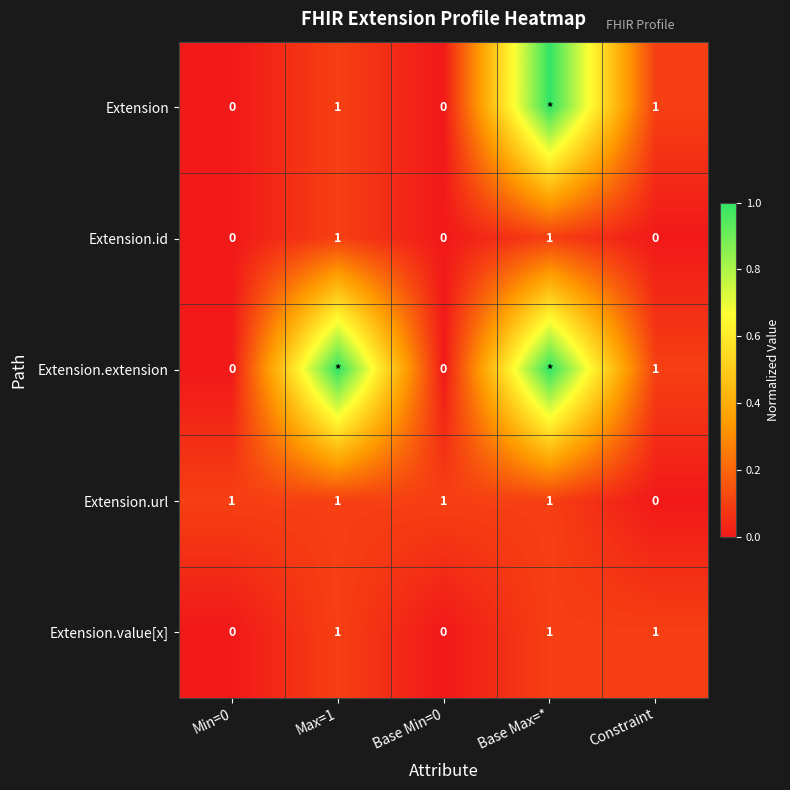

Is it true that Extension.url equals 1 at Base Min=0?

True